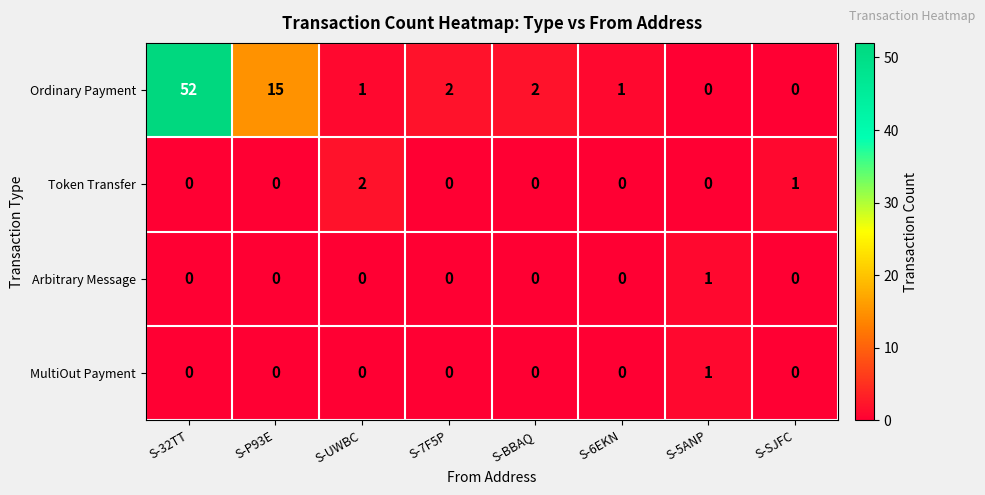

What is the difference between the highest and lowest values at S-6EKN?

1